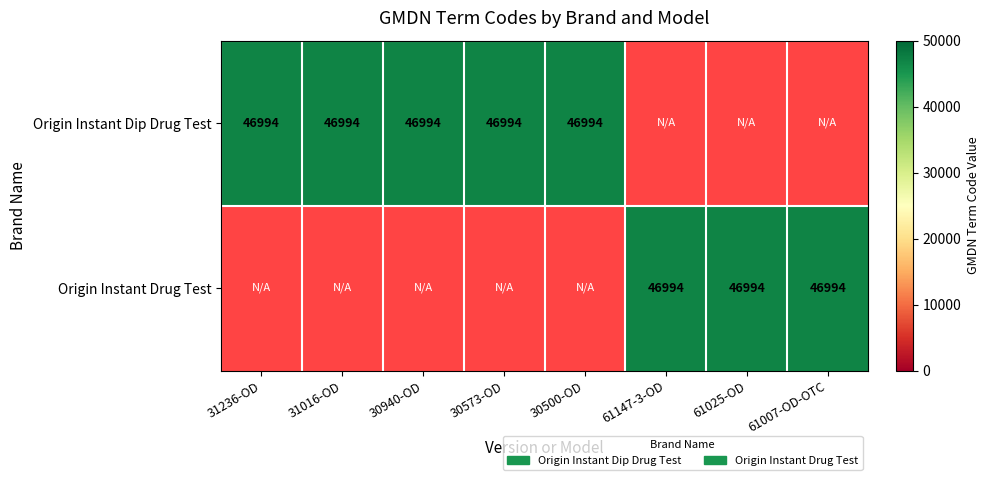

Between 30500-OD and 61147-3-OD, which is larger?

30500-OD